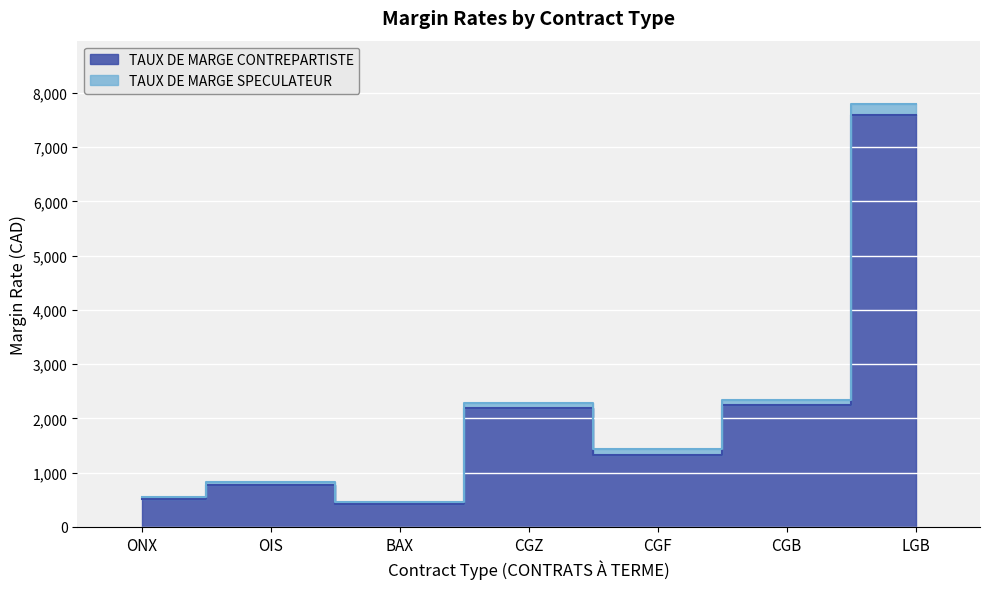

What is the highest value of the TAUX DE MARGE CONTREPARTISTE series?

7592